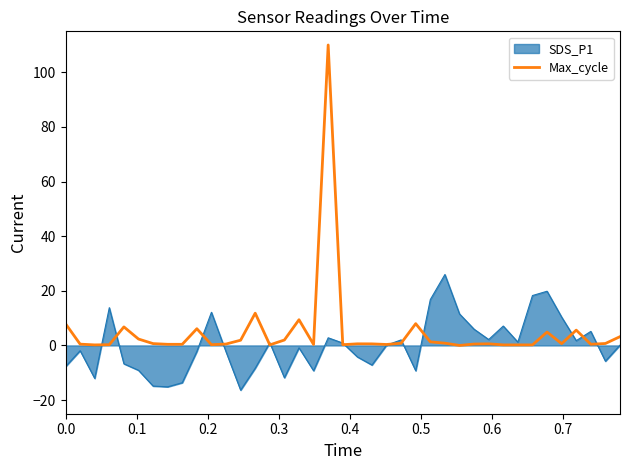

Which series has the largest range (max minus min)?

Max_cycle